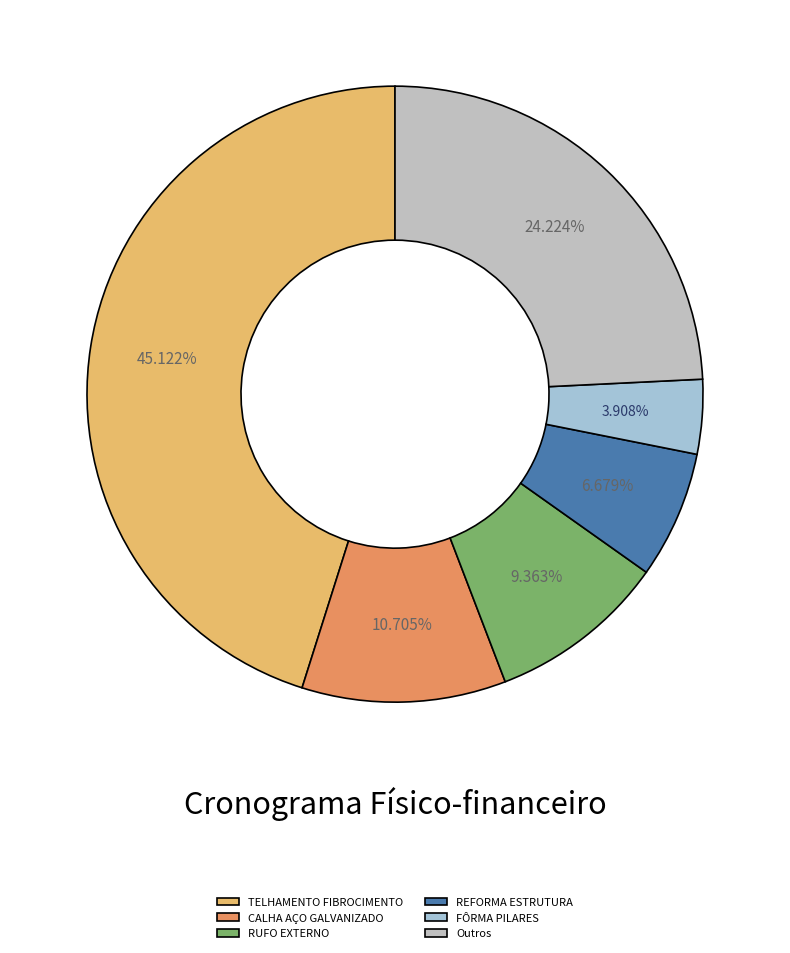

Which slice is the smallest?

FÔRMA PILARES